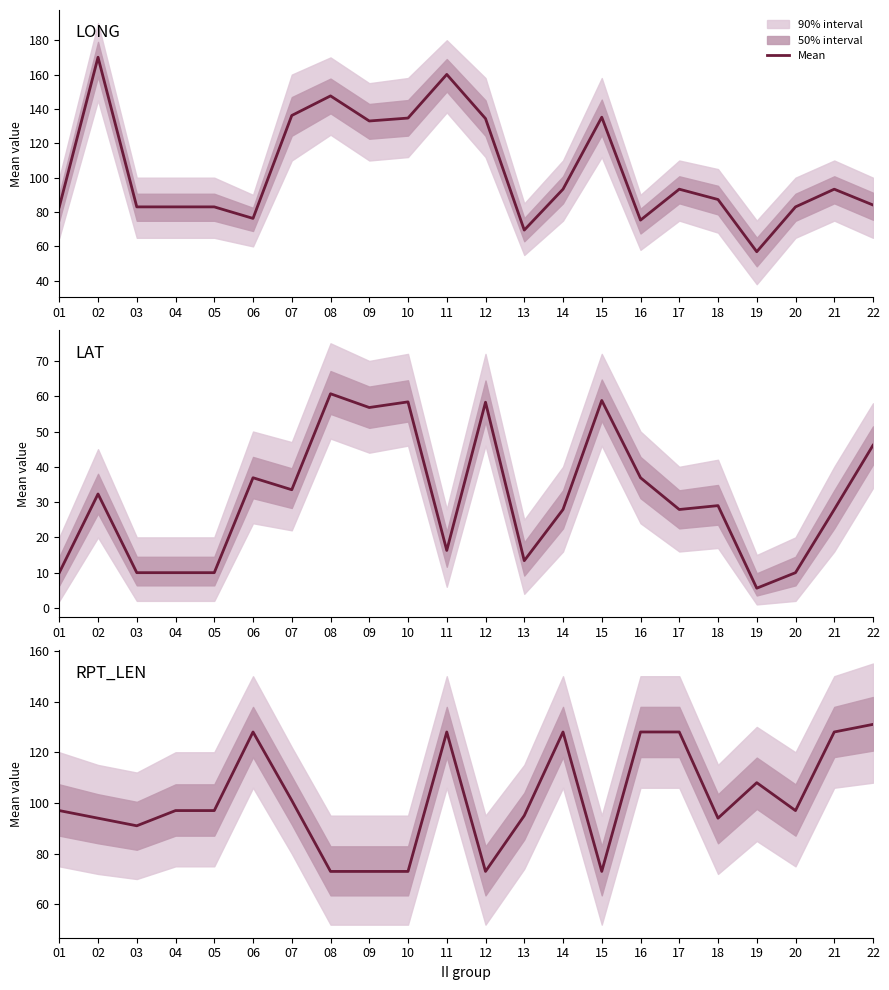

How many lines are shown in the chart?

1